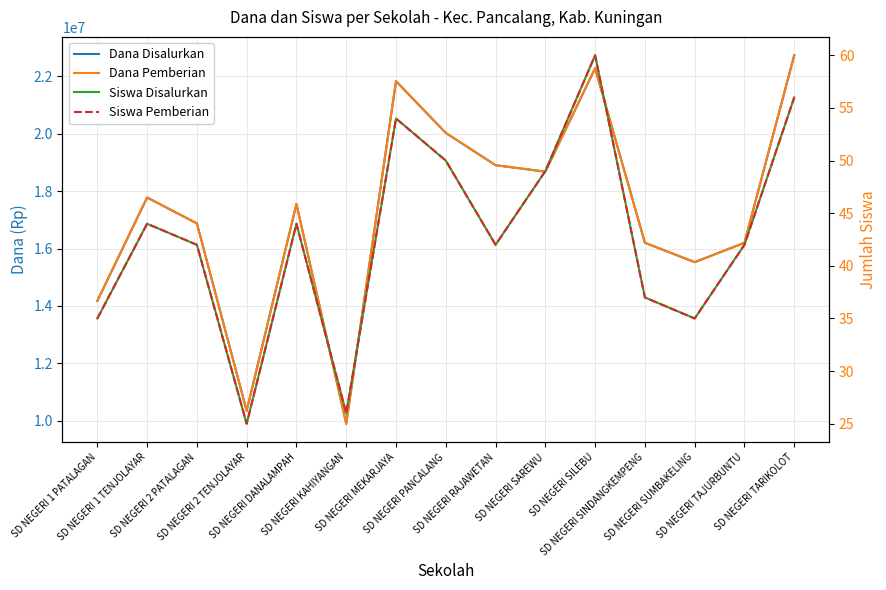

What is the difference between the highest and lowest values at SD NEGERI TARIKOLOT?

22724944